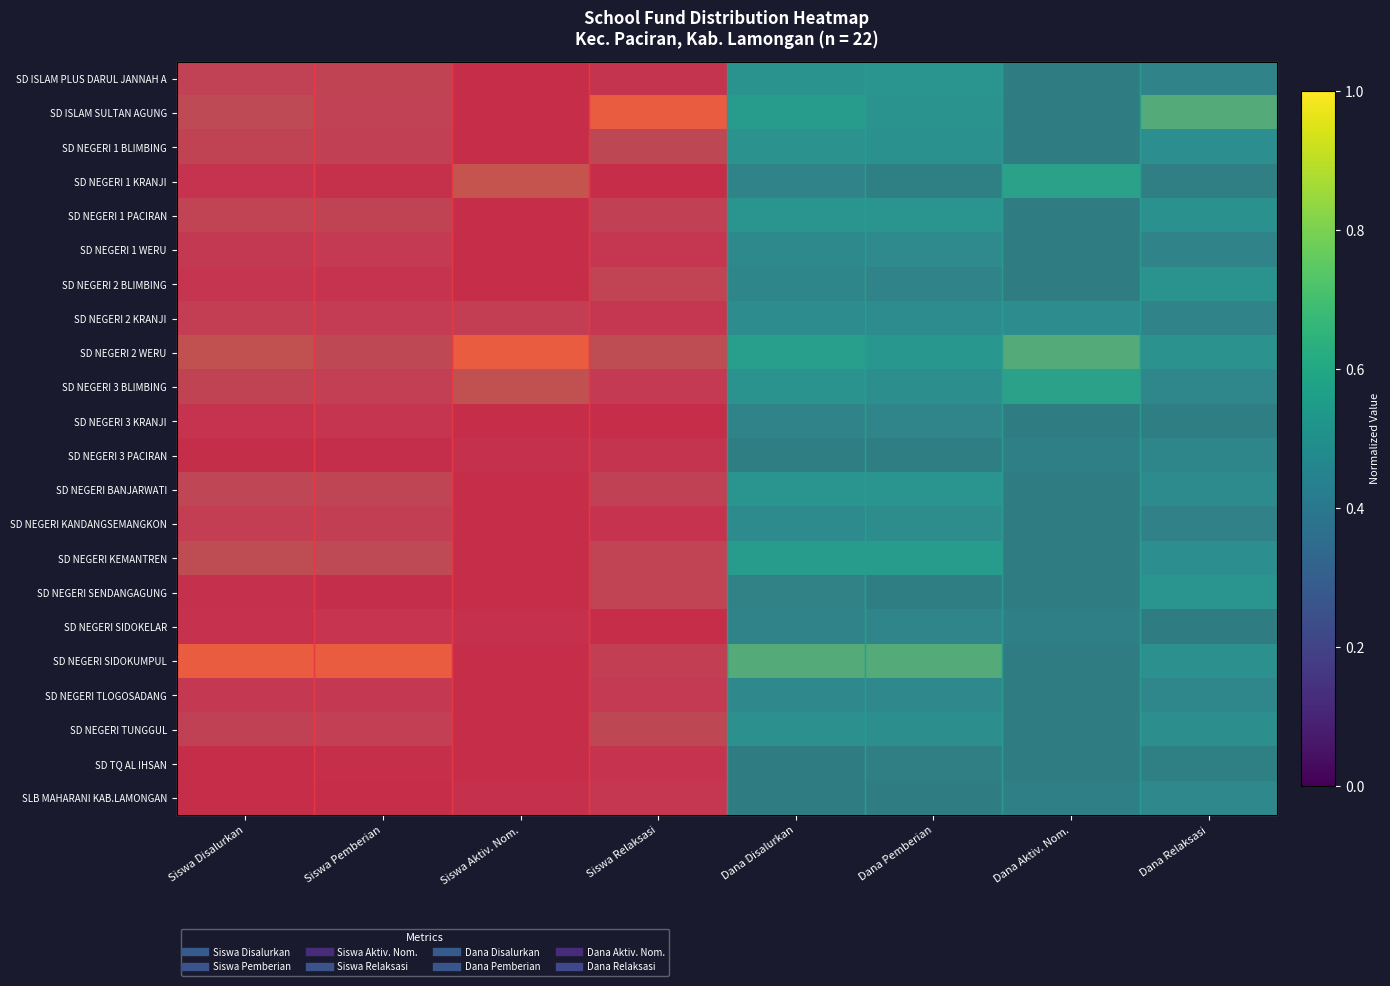

How many categories are shown in the chart?

8